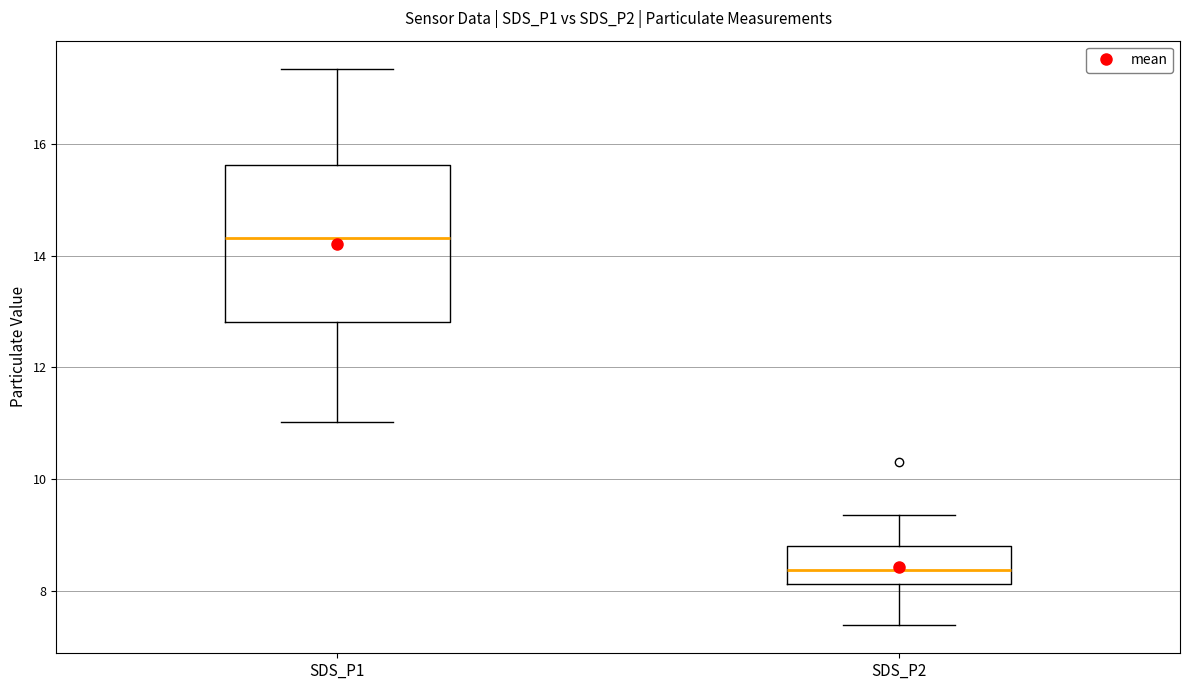

Reading left to right, read every box against the y-axis: the position of its median line, the range the box covers, and the ends of its whiskers. The values are not printed on the chart, so give them approximately, as read against the axis.

SDS_P1: median 14.4, box 12.8 to 15.6, whiskers 11.0 to 17.4
SDS_P2: median 8.4, box 8.2 to 8.8, whiskers 7.4 to 9.4